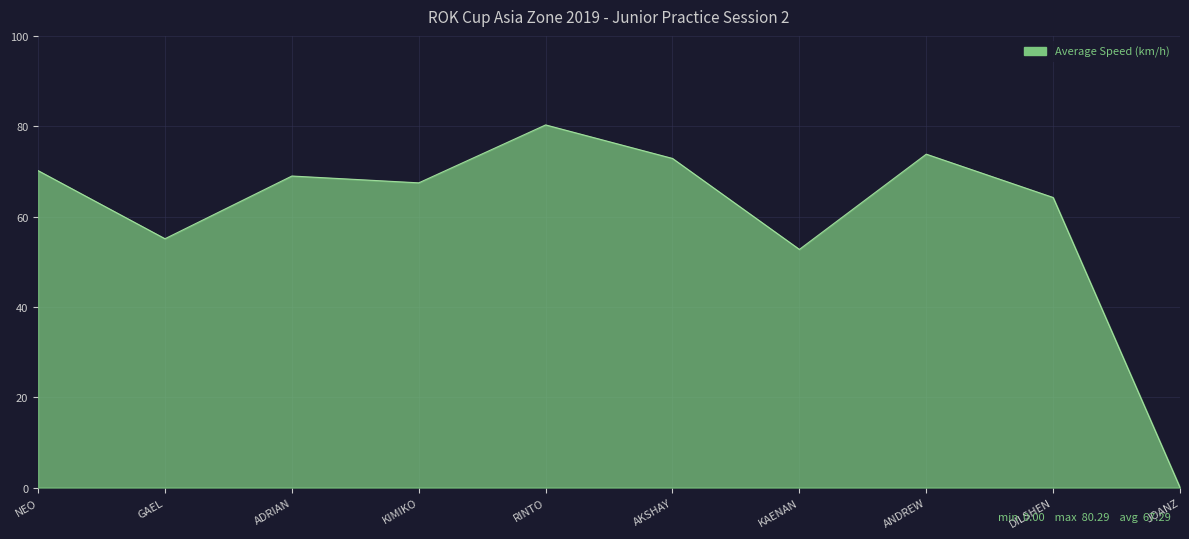

The value at AKSHAY is 72.9. True or false?

True